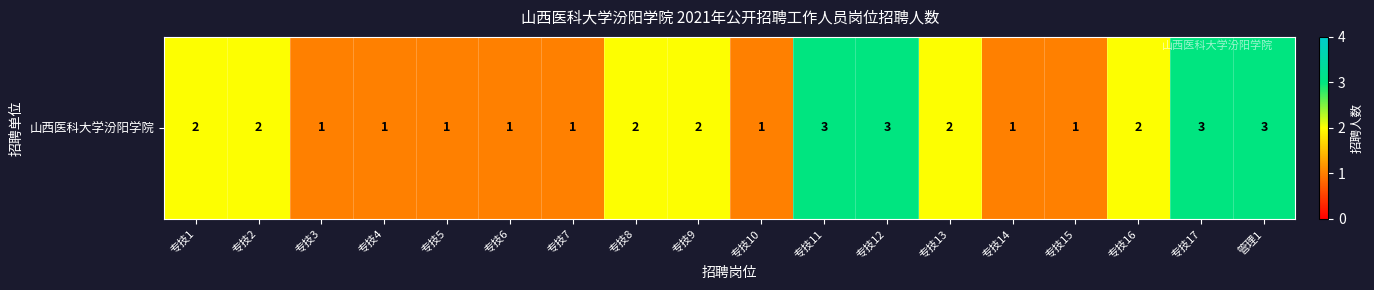

What is the change in value from 专技2 to 专技17?

+1